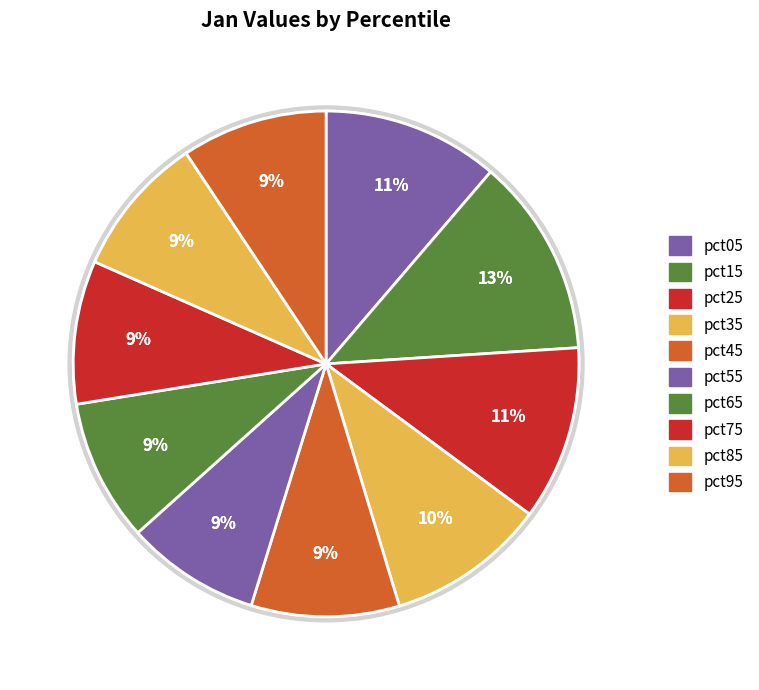

How many segments does this pie chart have?

10